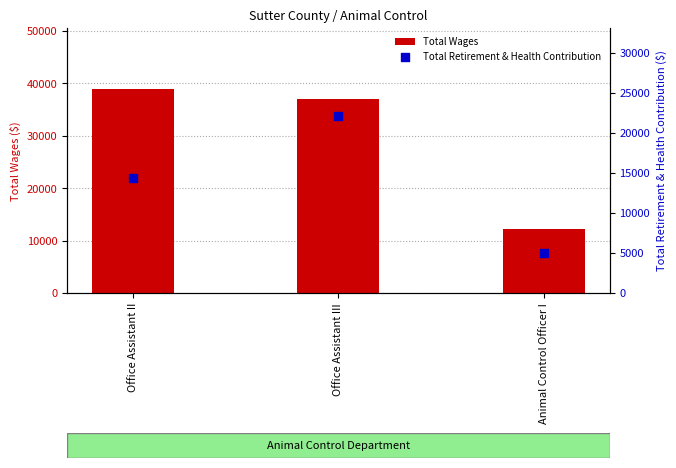

Which series reaches the maximum Y coordinate?

Total Wages